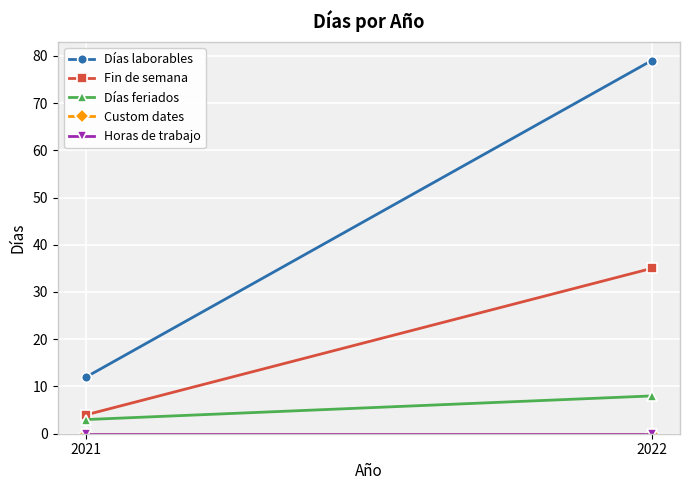

Which category has the lowest value across all series?

2021